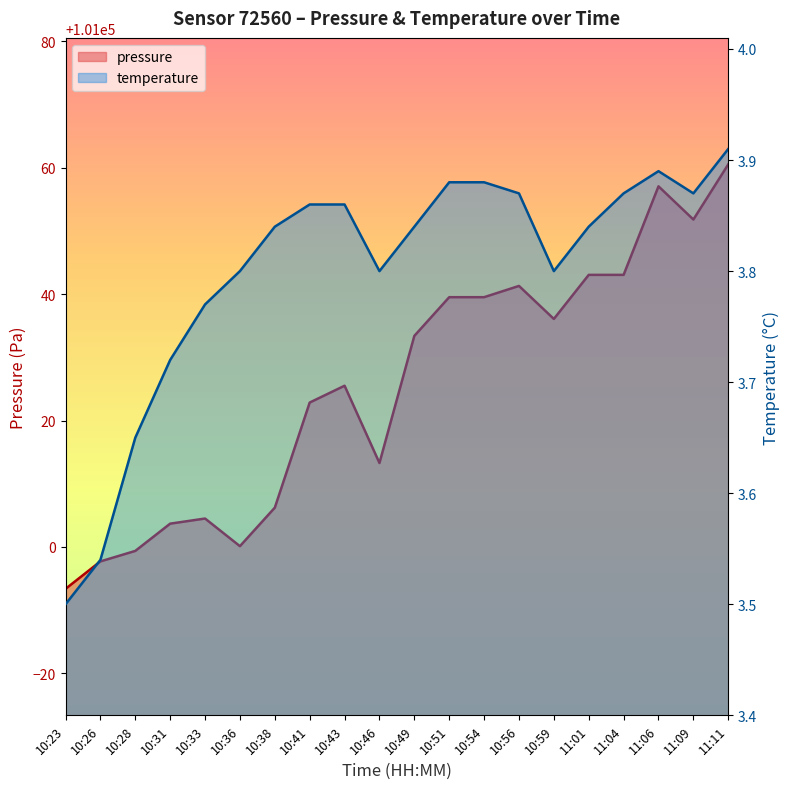

In pressure, how many points are higher than both neighbors (excluding endpoints)?

4